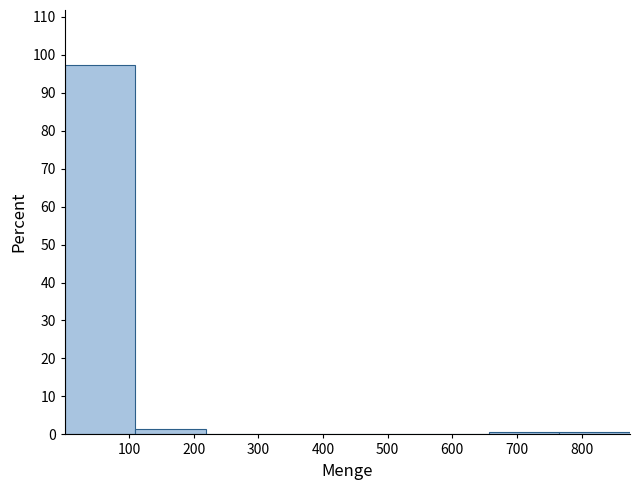

Which range on the x-axis has the tallest bar?

0 to 110